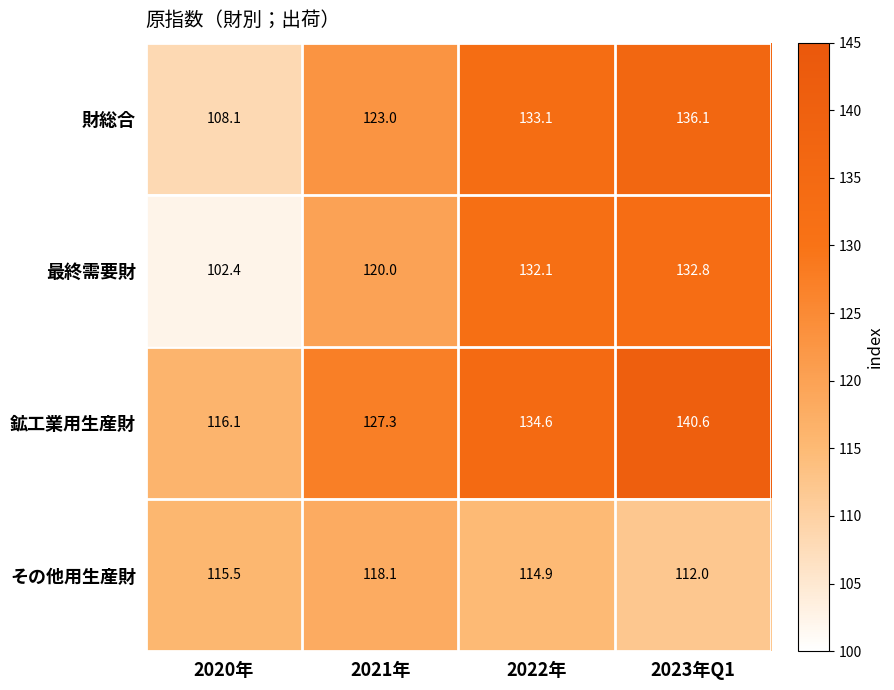

The value of 鉱工業用生産財 at 2023年Q1 is 140.6. True or false?

True